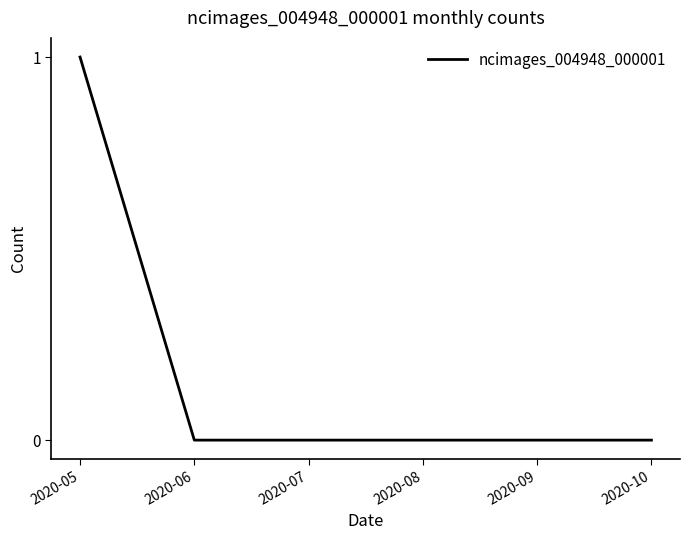

Which category has the highest value across all series?

2020-05